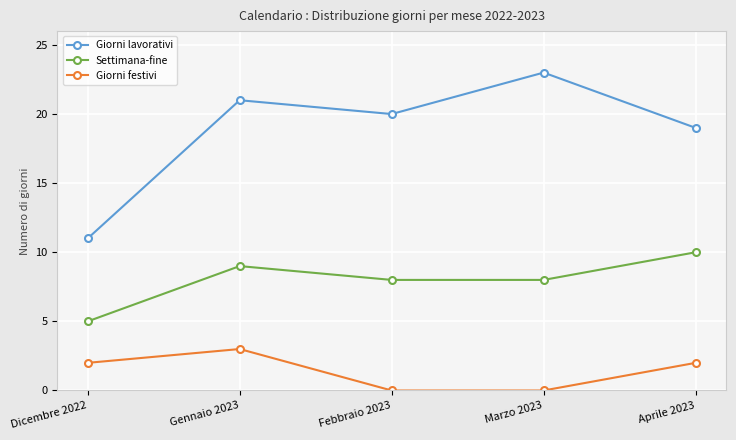

Which series has the widest spread of values?

Giorni lavorativi